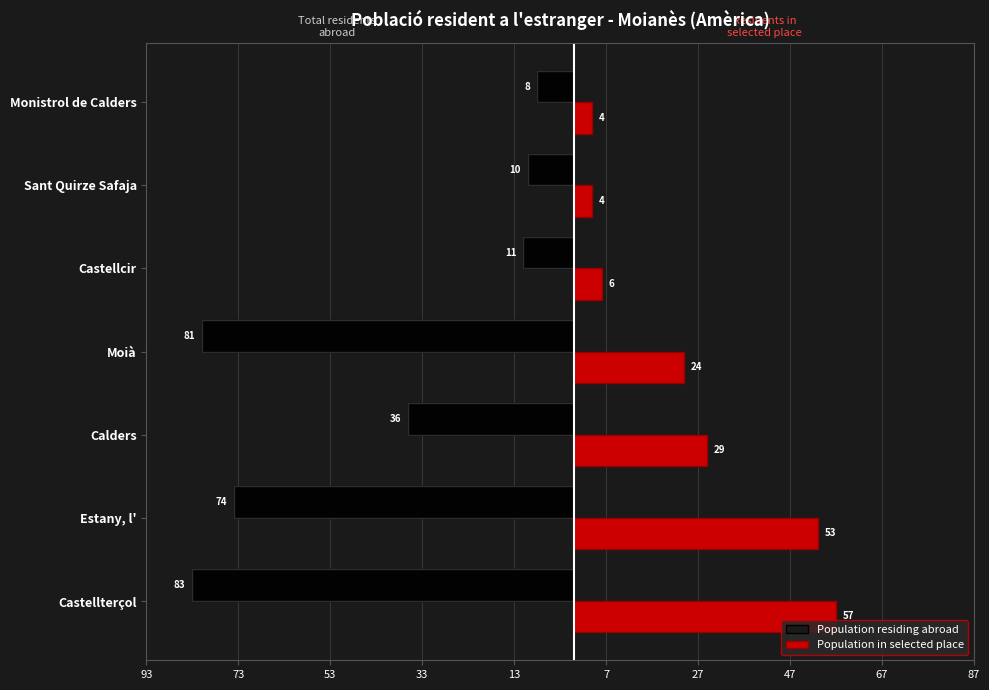

Which series has the widest spread of values?

Population residing abroad